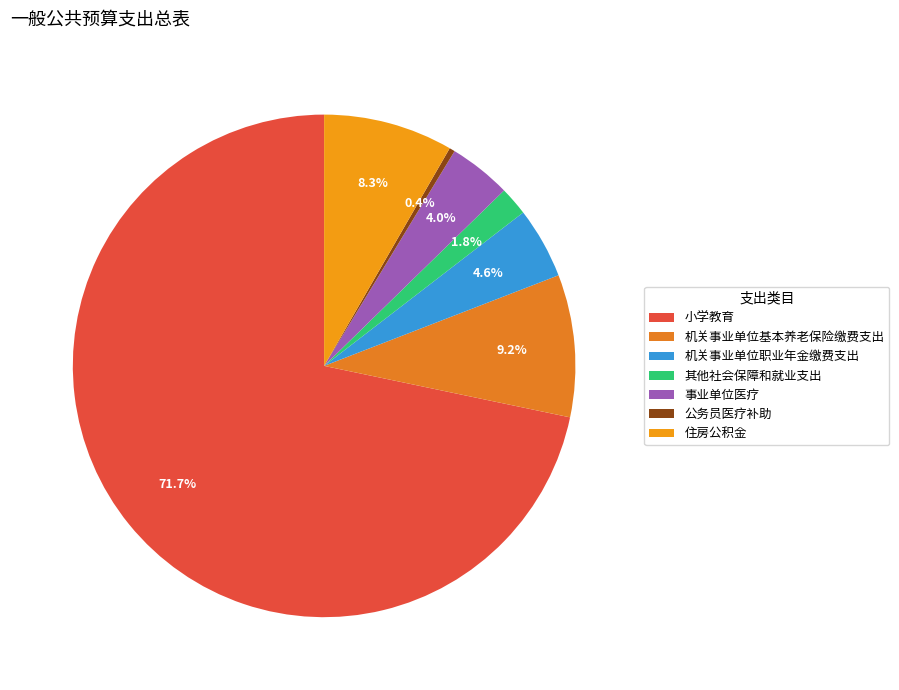

To the nearest percent, what is the average slice percentage?

14%